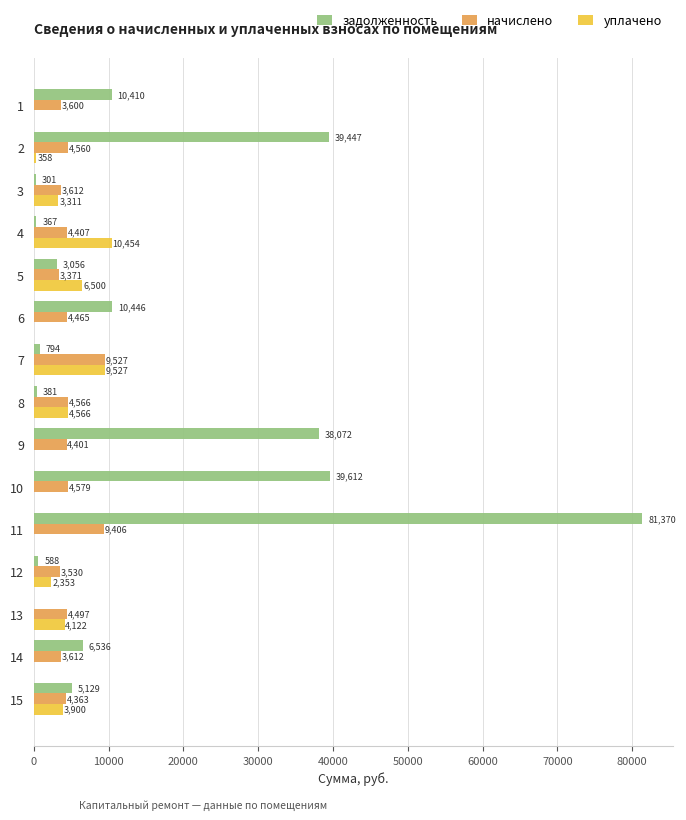

The value of уплачено at 13 is 6798.7. True or false?

False